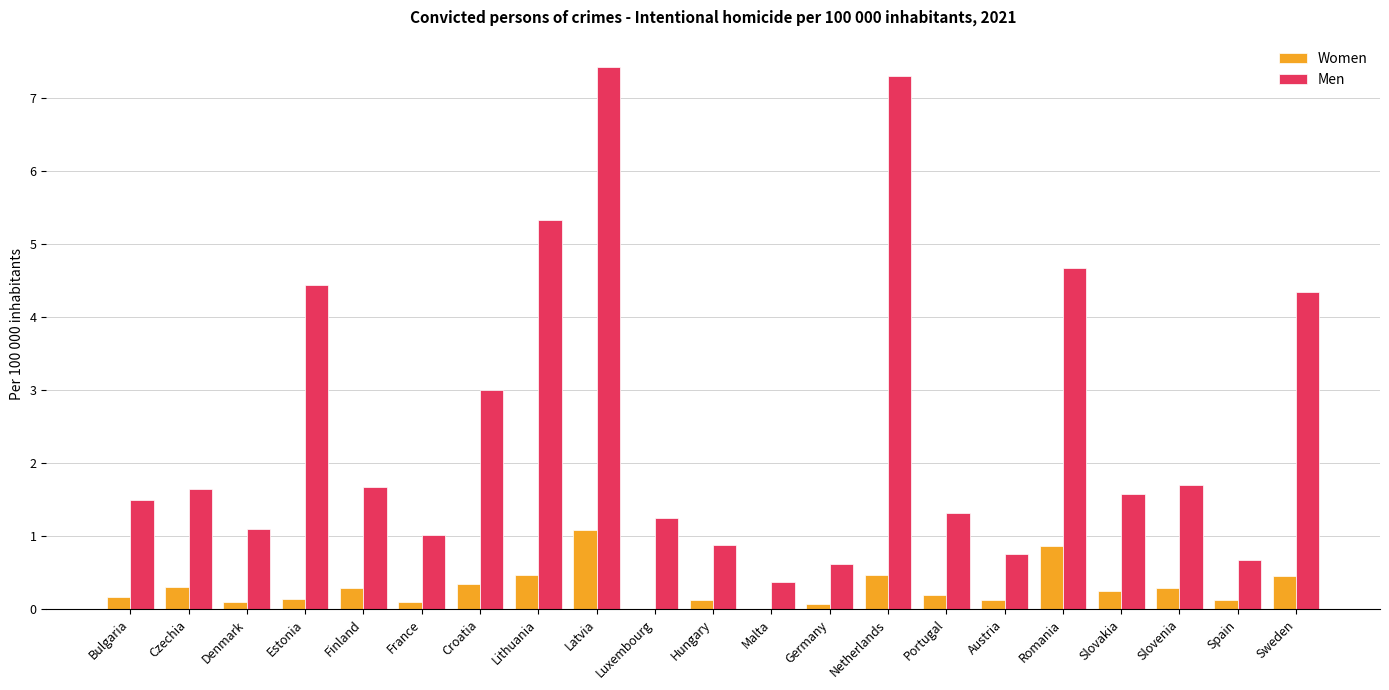

Is the value of Men at Malta greater than the value of Women at Denmark?

Yes